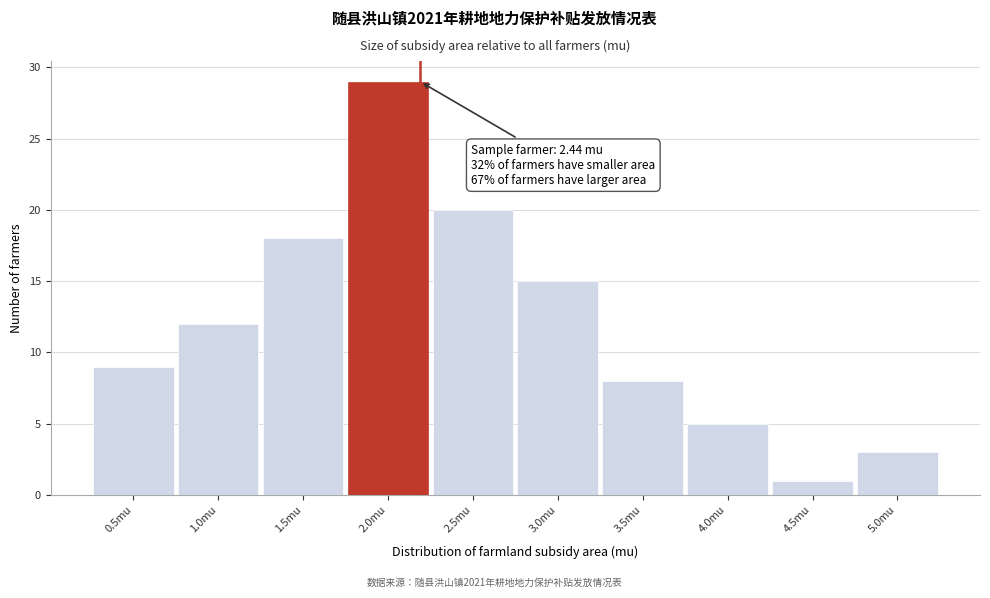

Reading left to right, transcribe all the data shown in this chart.

0.5mu=9	1.0mu=12	1.5mu=18	2.0mu=29	2.5mu=20	3.0mu=15	3.5mu=8	4.0mu=5	4.5mu=1	5.0mu=3